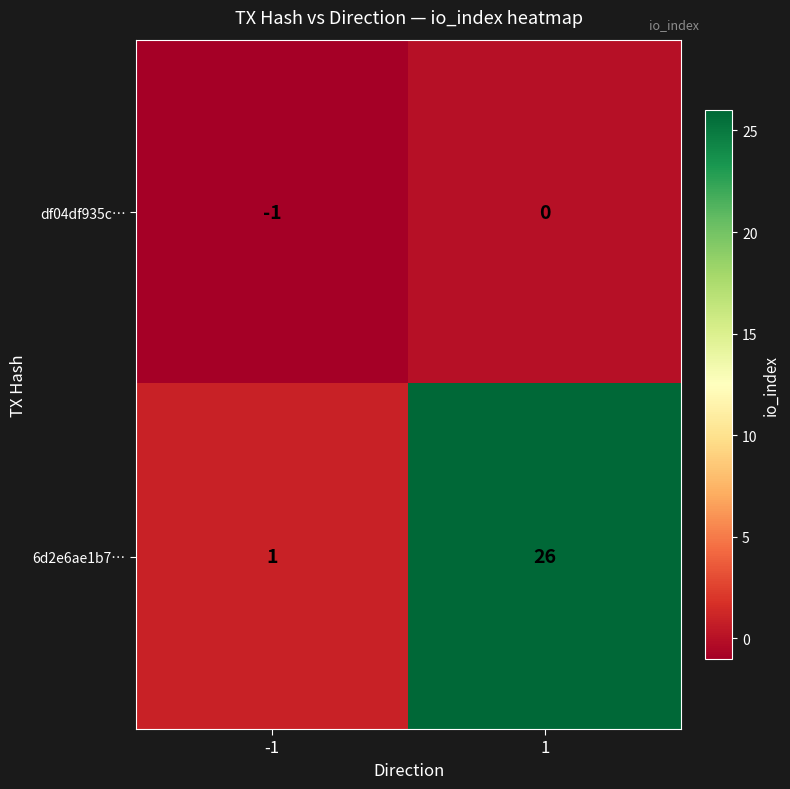

Reading left to right, transcribe all the data shown in this chart.

df04df935c…: -1=-1	1=0
6d2e6ae1b7…: -1=1	1=26